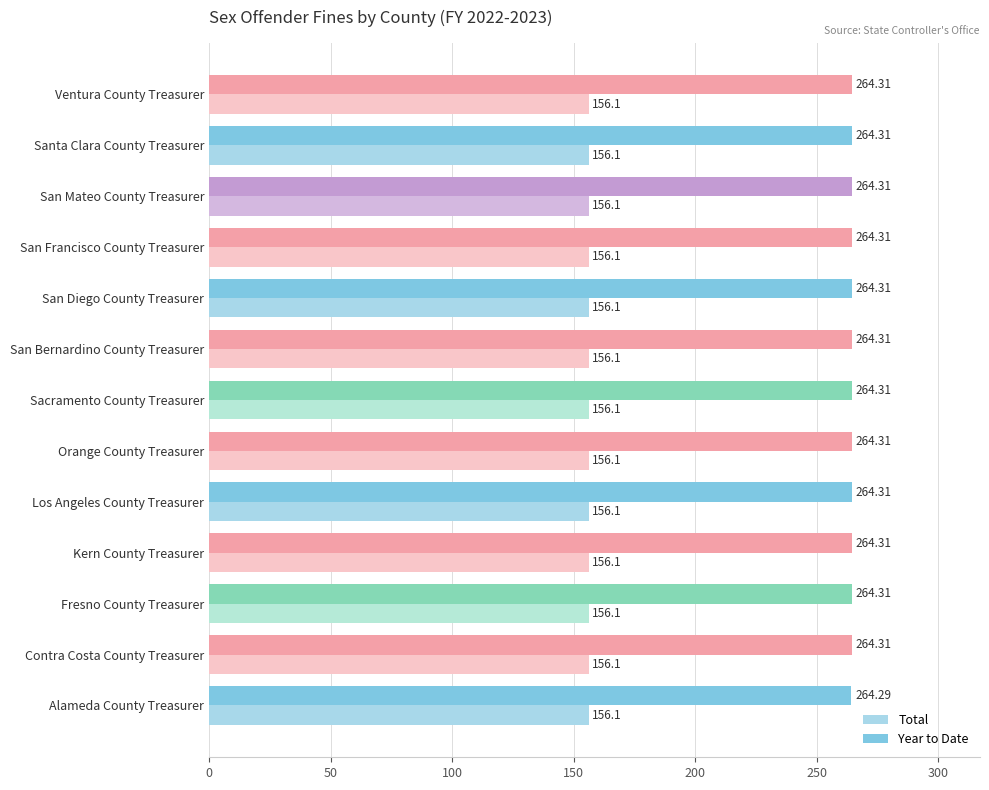

What is the sum of all Year to Date values?

3436.0